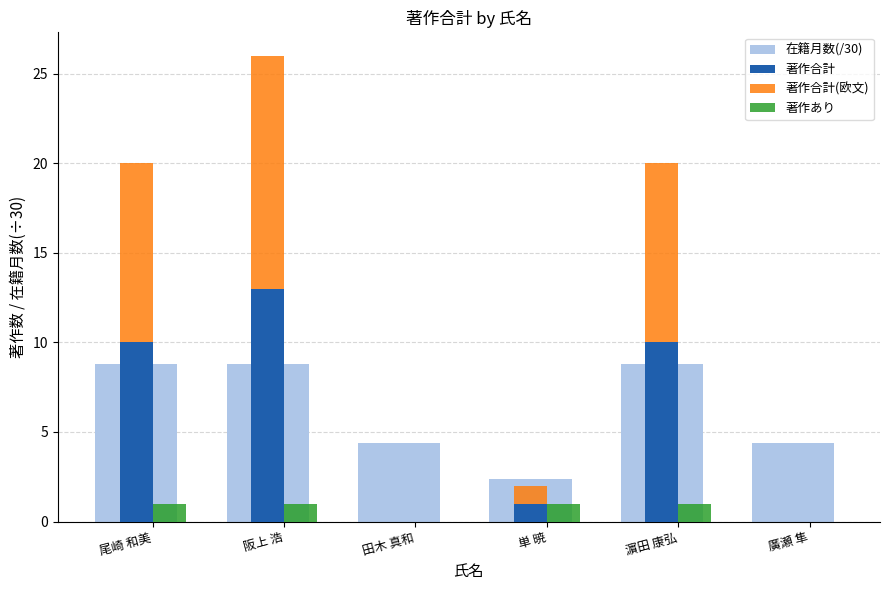

What is the label of the 6th bar from the left?

廣瀬 隼